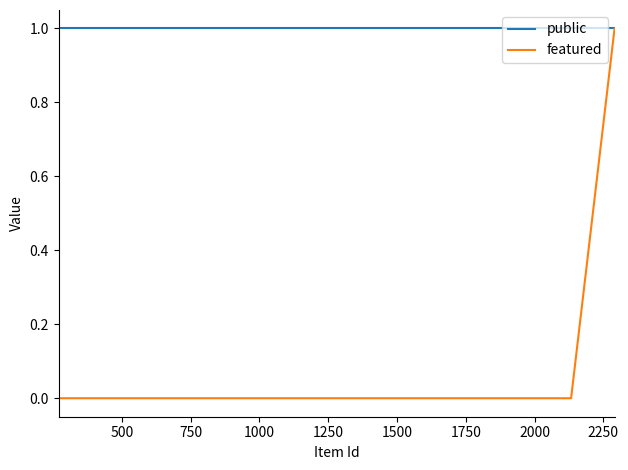

What is the minimum value for public?

1